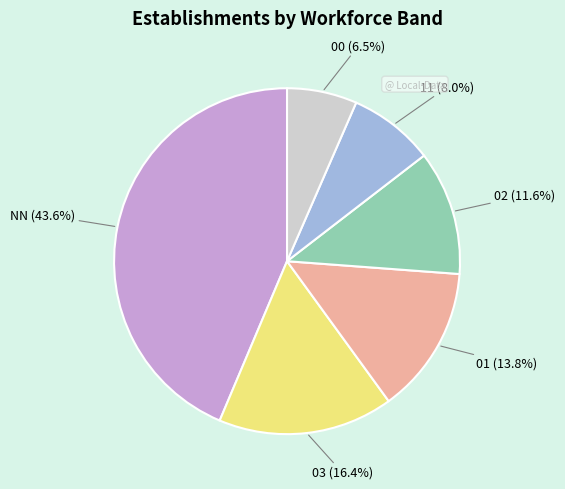

Is there any slice that represents more than half of the pie?

No